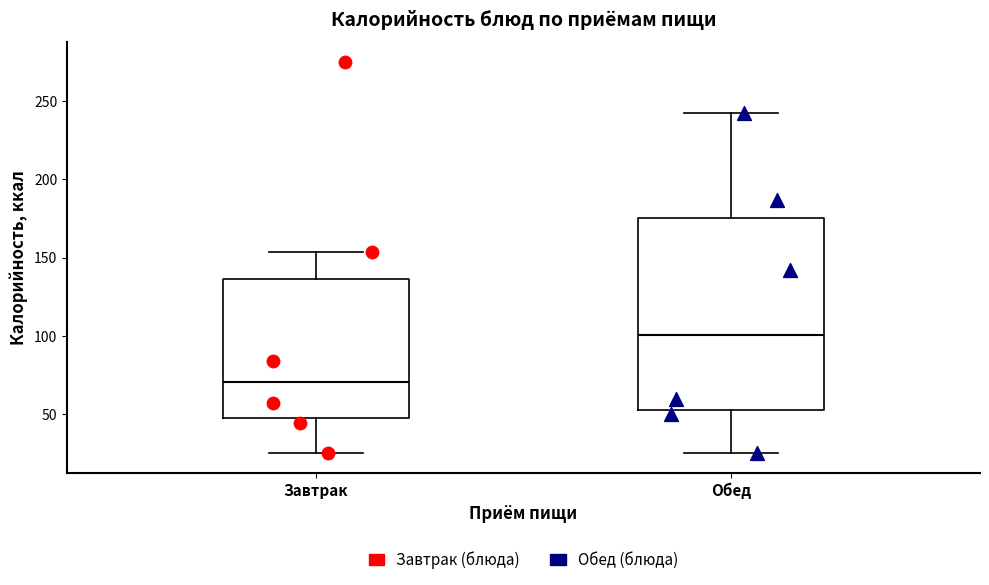

Where does the upper whisker of the box for Завтрак end on the y-axis? The values are not printed on the chart, so give them approximately, as read against the axis.

155